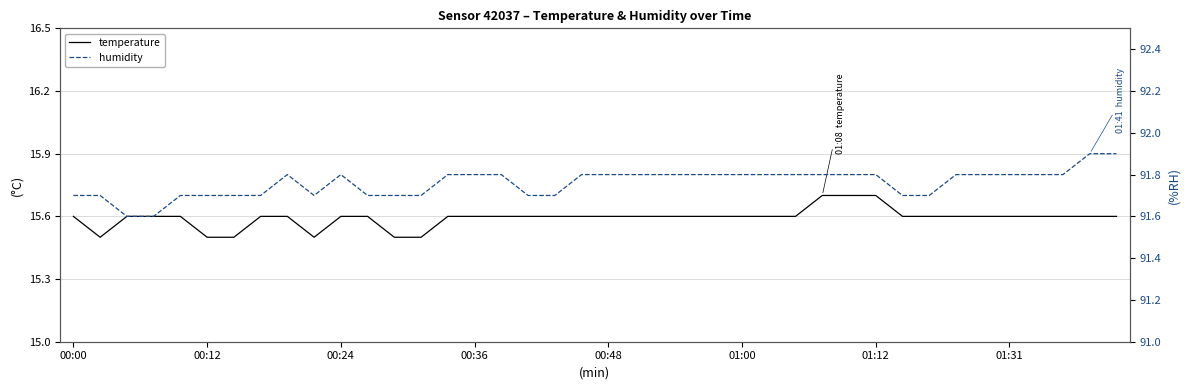

True or false: humidity and temperature cross at least once.

False